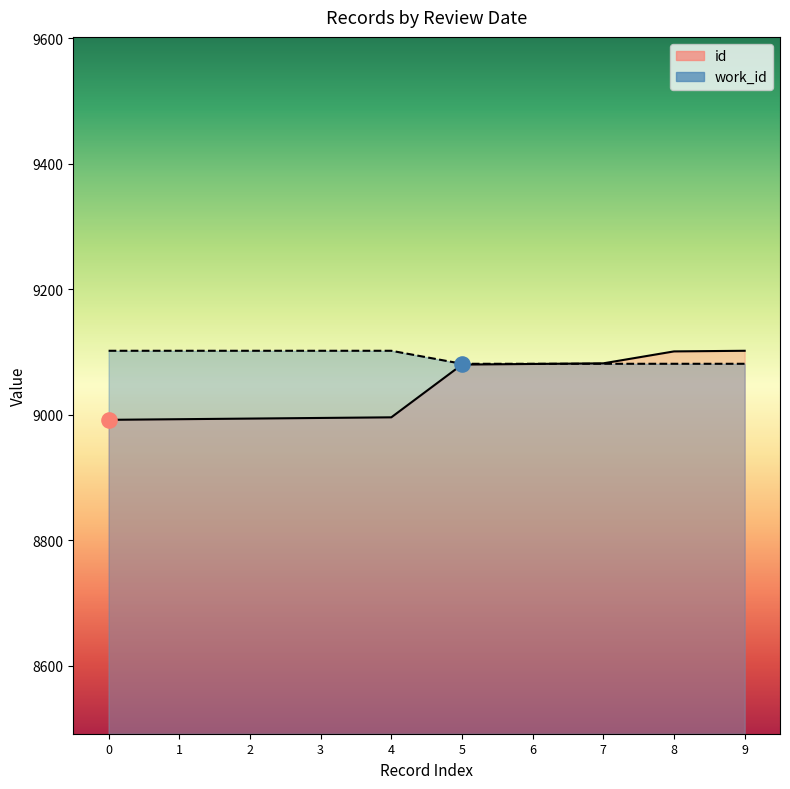

Which has a higher value, 7 or 0?

7